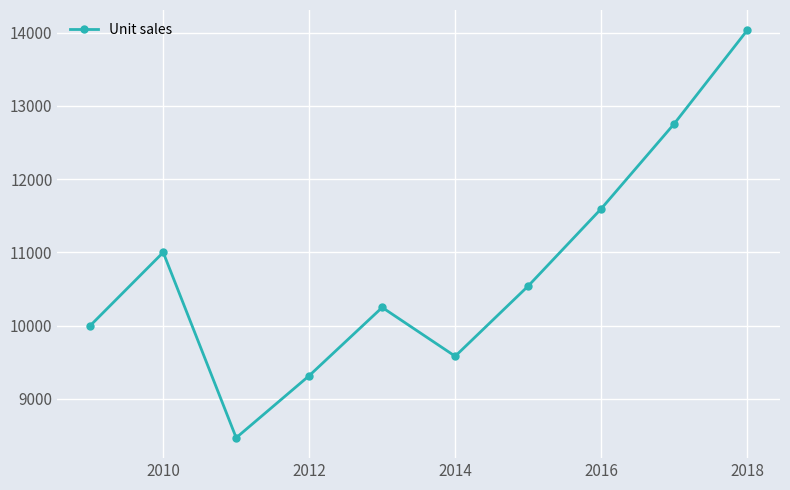

What is the greatest value displayed?

14029.8